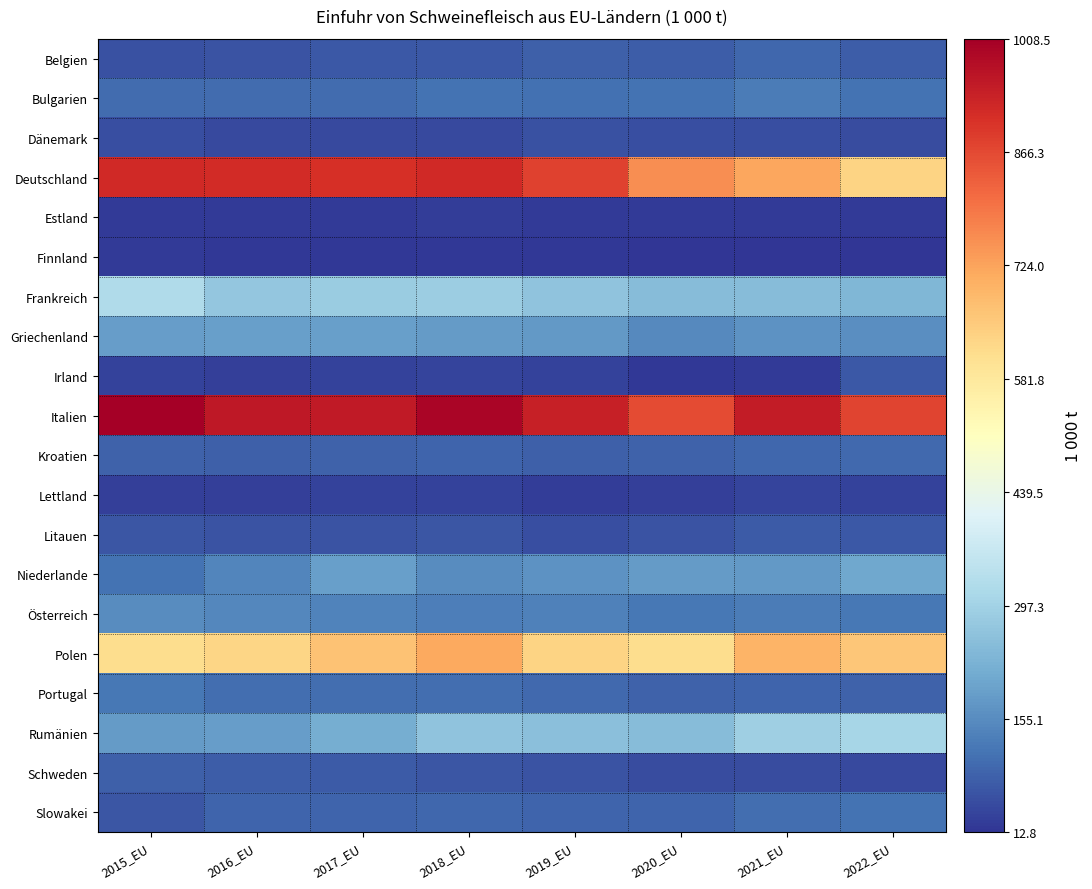

What is the spread (max minus min) of values at 2020_EU?

849.5